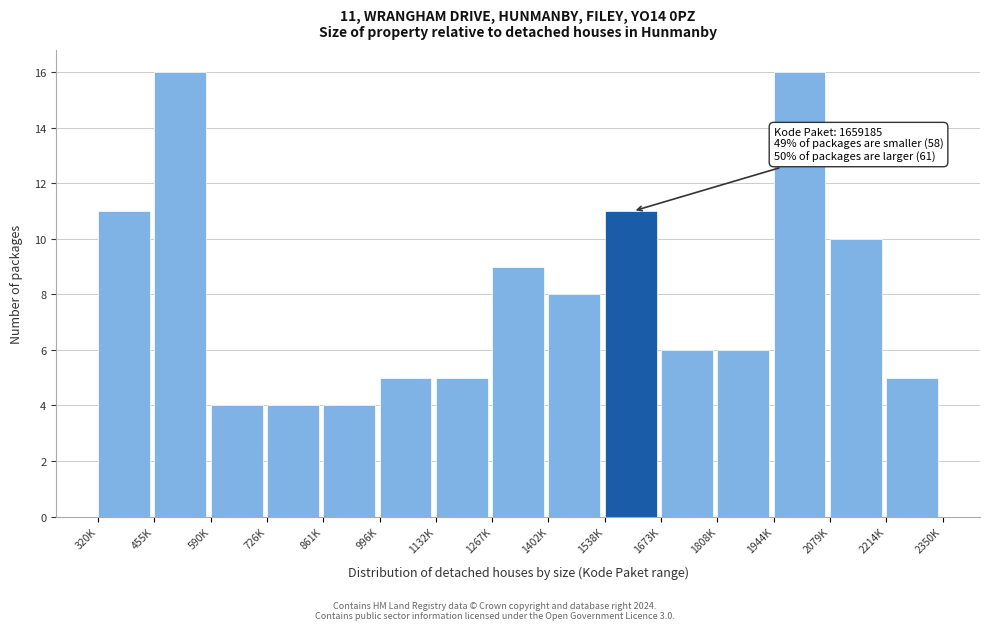

Reading left to right, list all the values displayed in this chart.

320K=11	455K=16	590K=4	726K=4	861K=4	996K=5	1132K=5	1267K=9	1402K=8	1538K=11	1673K=6	1808K=6	1944K=16	2079K=10	2214K=5